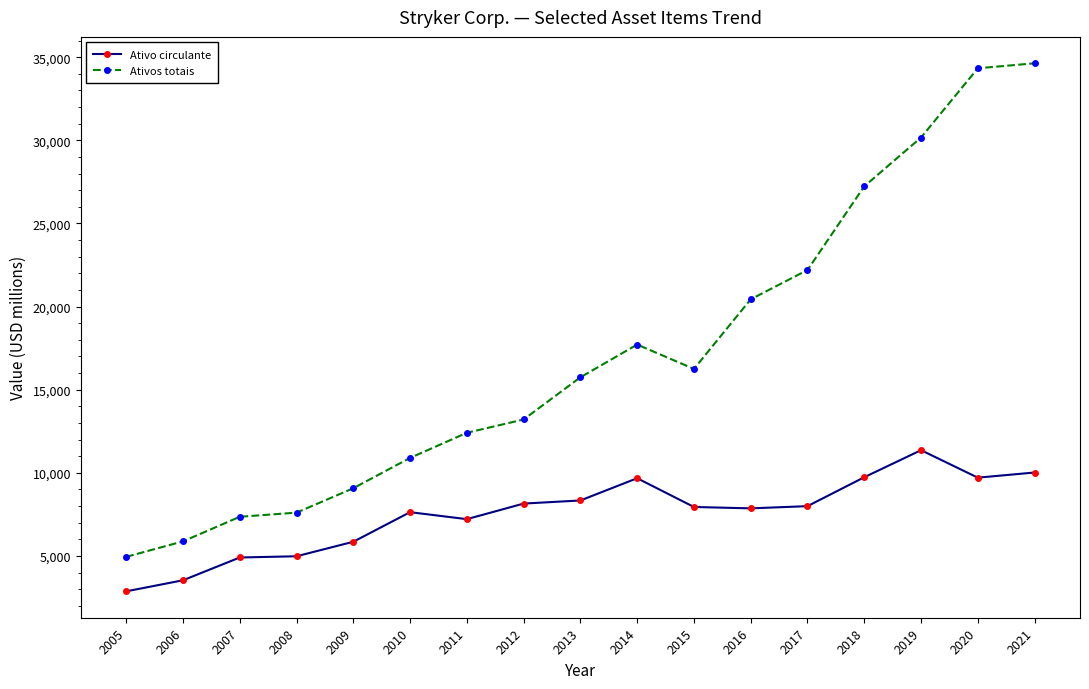

Is the value of Ativos totais at 2021 greater than the value of Ativo circulante at 2015?

Yes